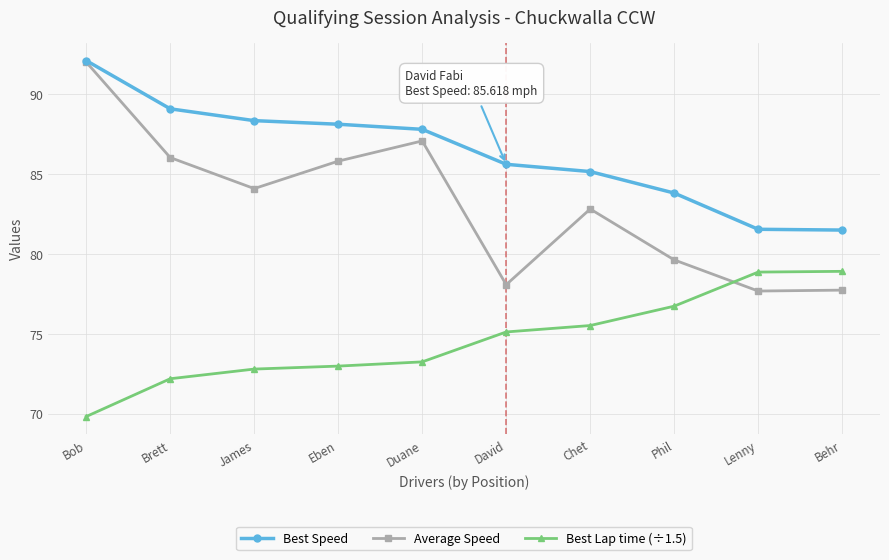

Which category has the highest value in the Best Speed series?

Bob